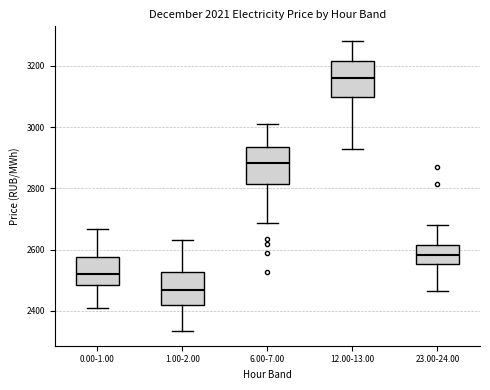

Which box's median line is the highest?

12.00-13.00